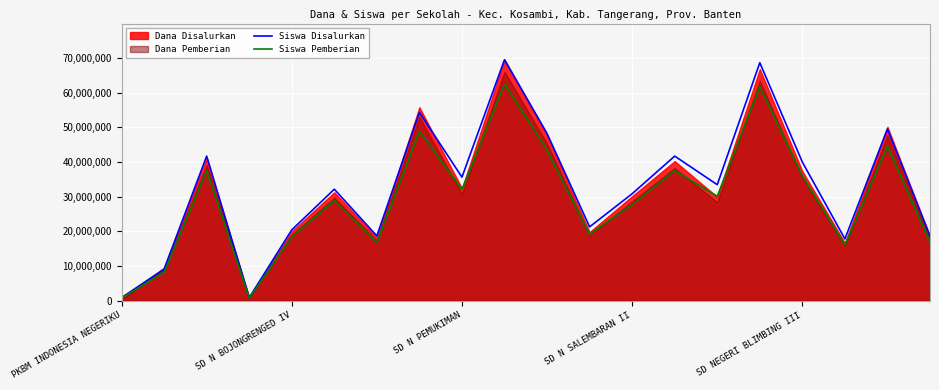

Between 9 and 19, which is larger?

9